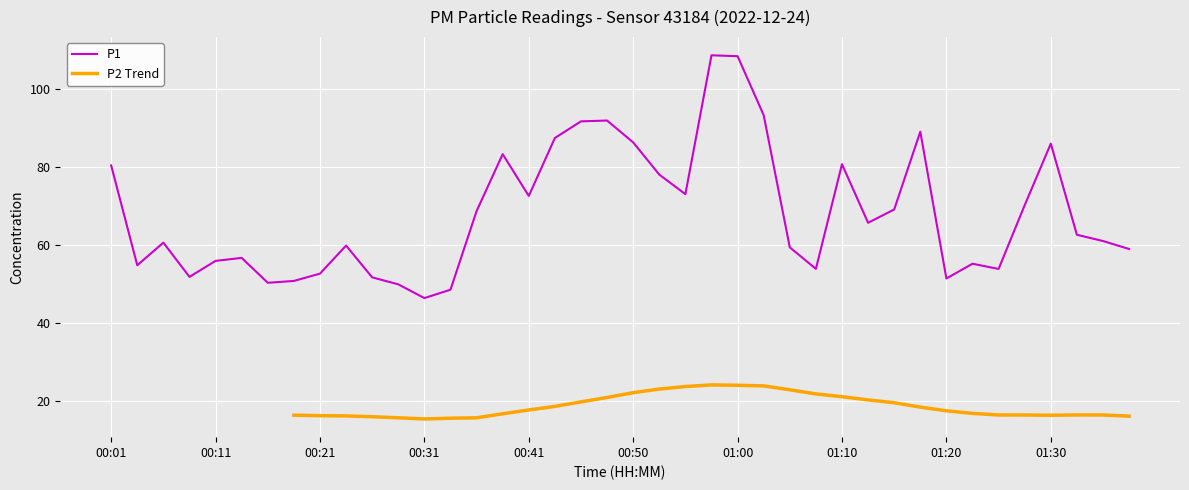

True or false: there are more than 1 points higher than both neighbors.

True